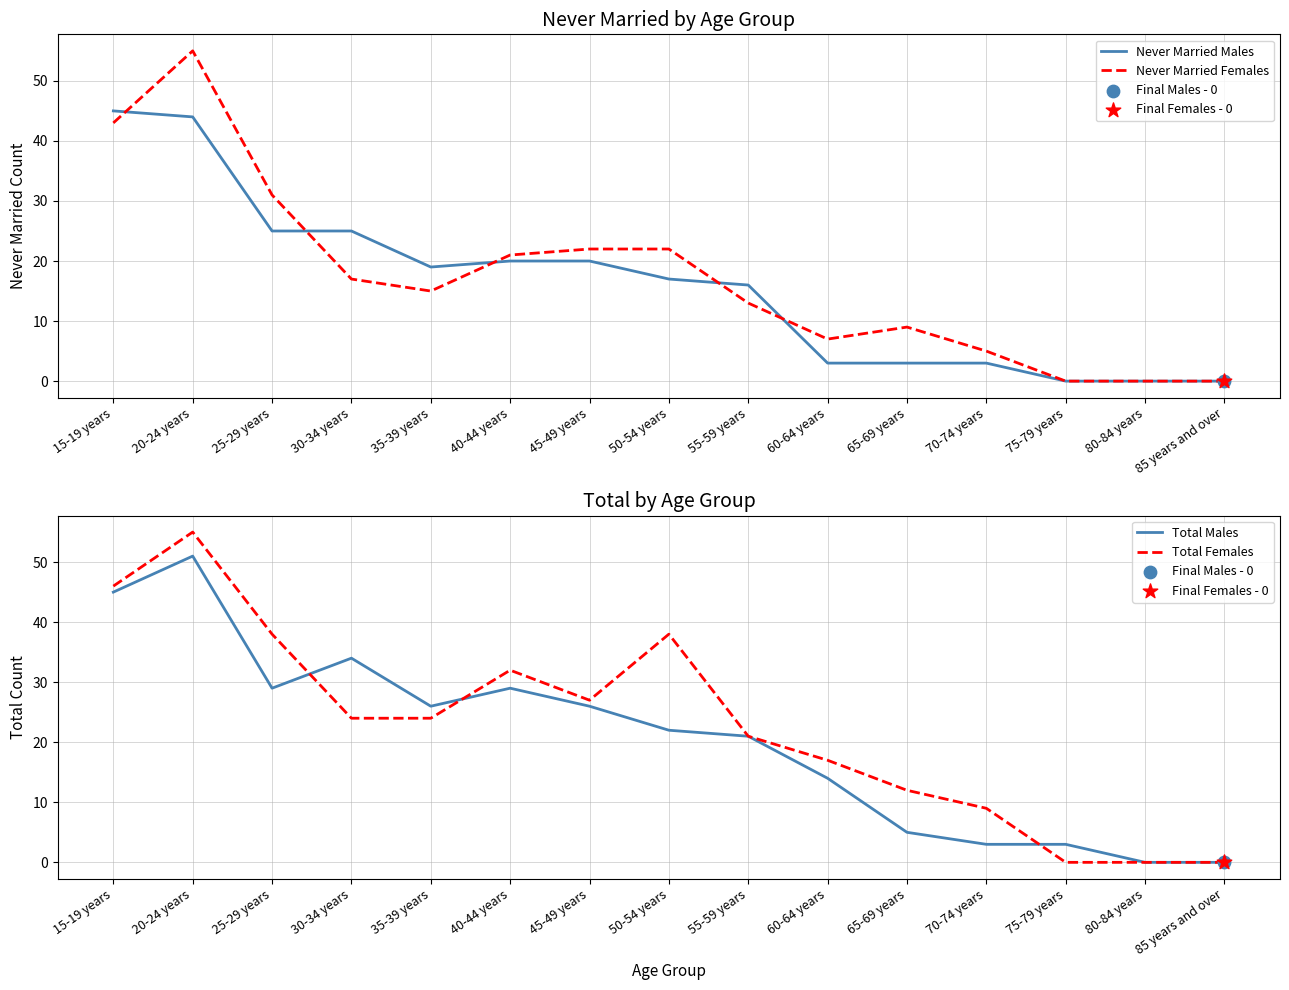

What are all the series names shown in the legend?

Never Married Males, Never Married Females, Total Males, Total Females